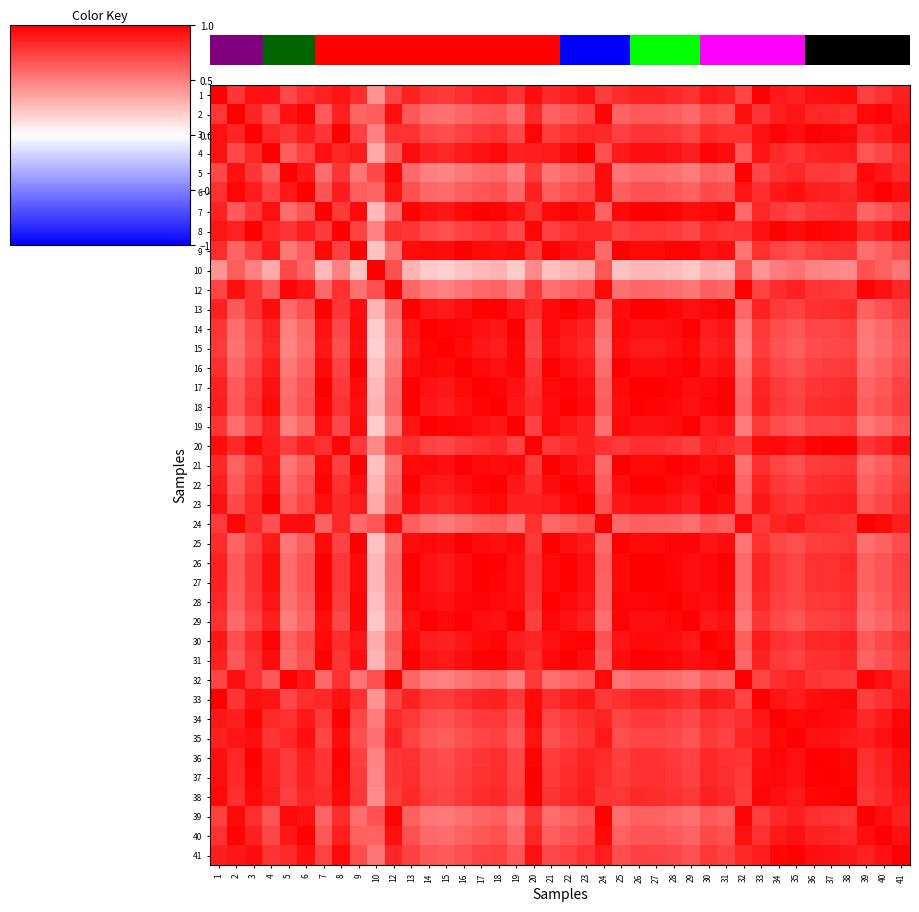

Is the value of row_23 at 13 greater than the value of row_14 at 30?

No